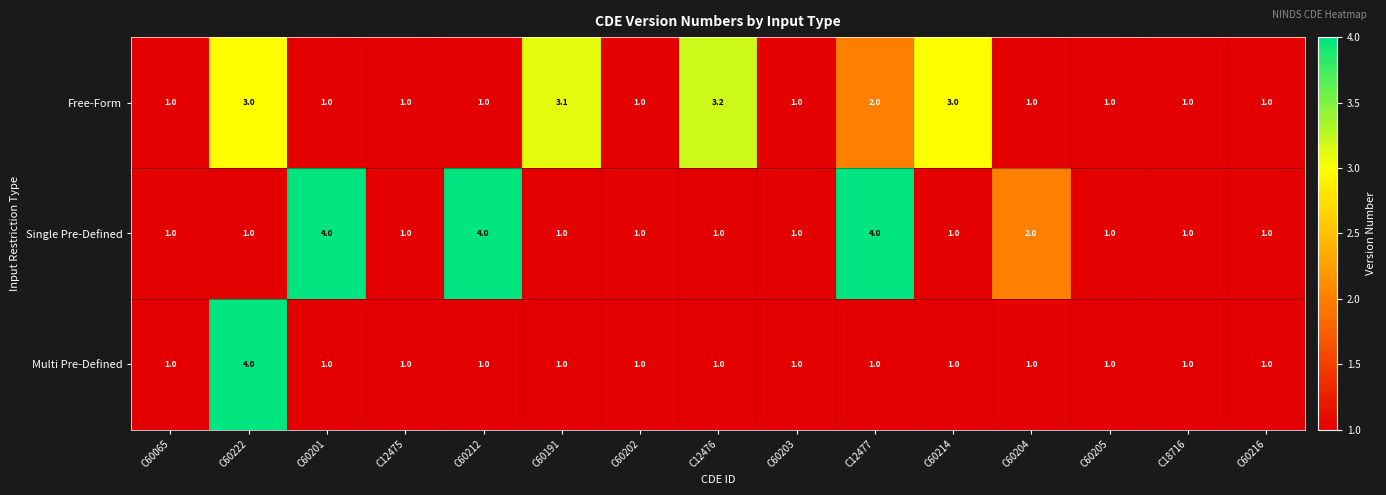

What is the sum of all Multi Pre-Defined values?

18.0